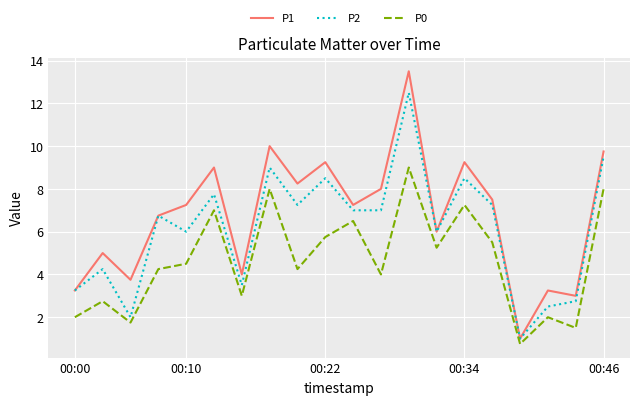

What is the highest value of the P1 series?

13.5